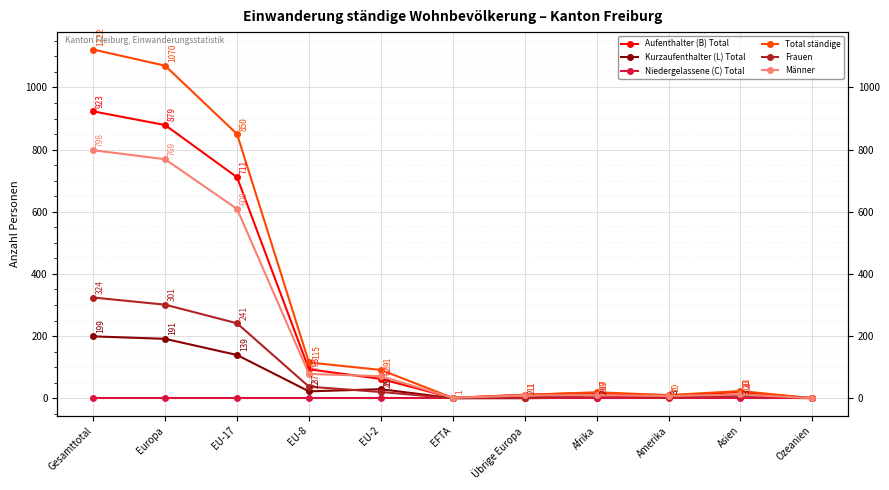

Is this an area chart (filled region under the line)?

No